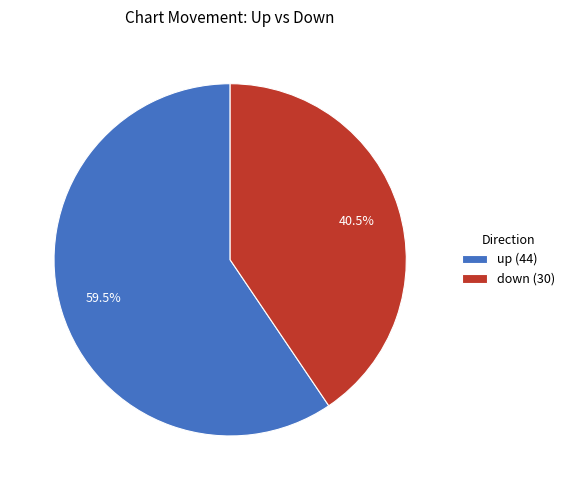

Is the sum of down and up greater than half?

Yes